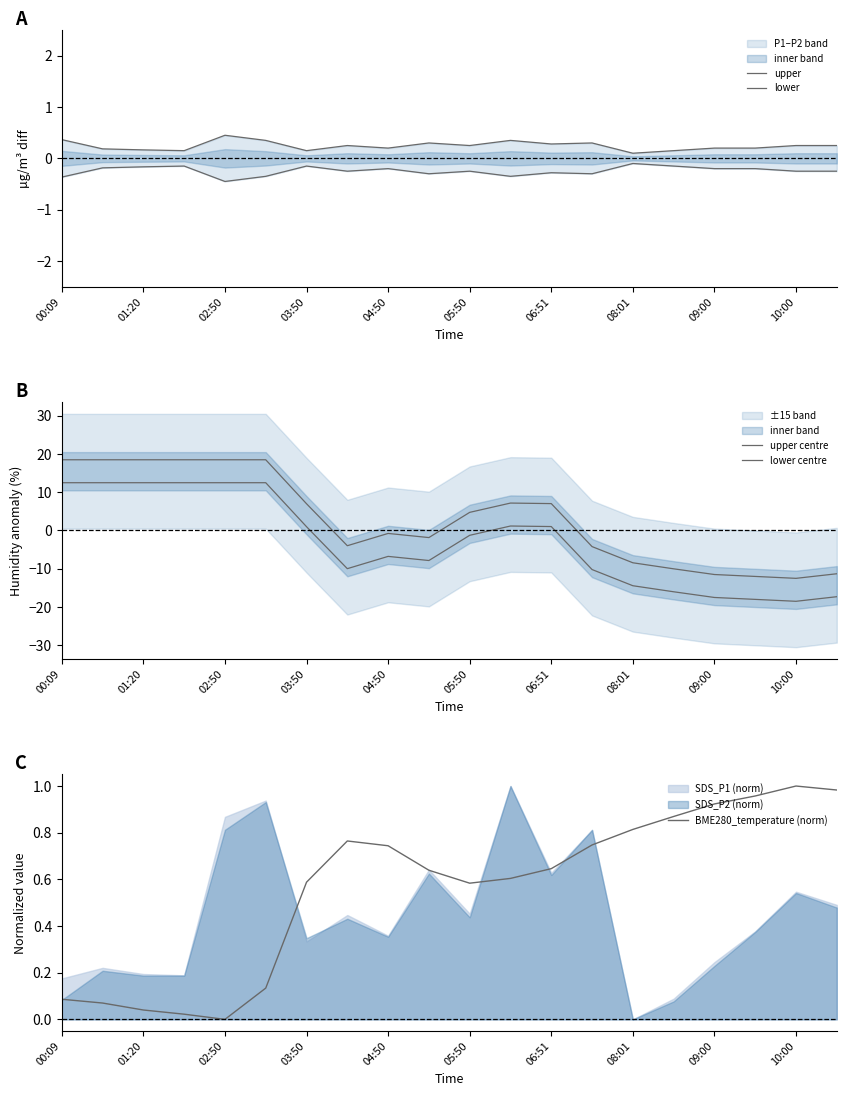

At which label does upper centre reach its peak?

00:09